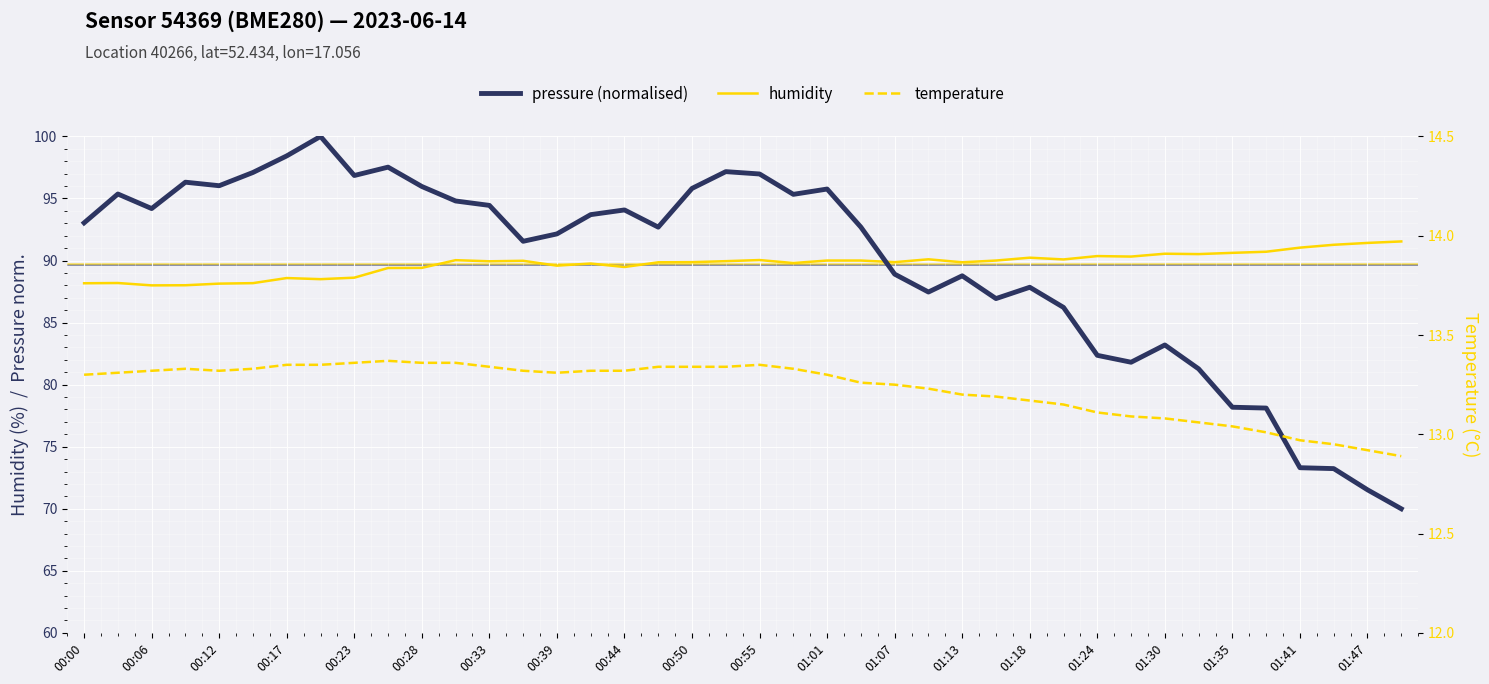

Is this an area chart (filled region under the line)?

No